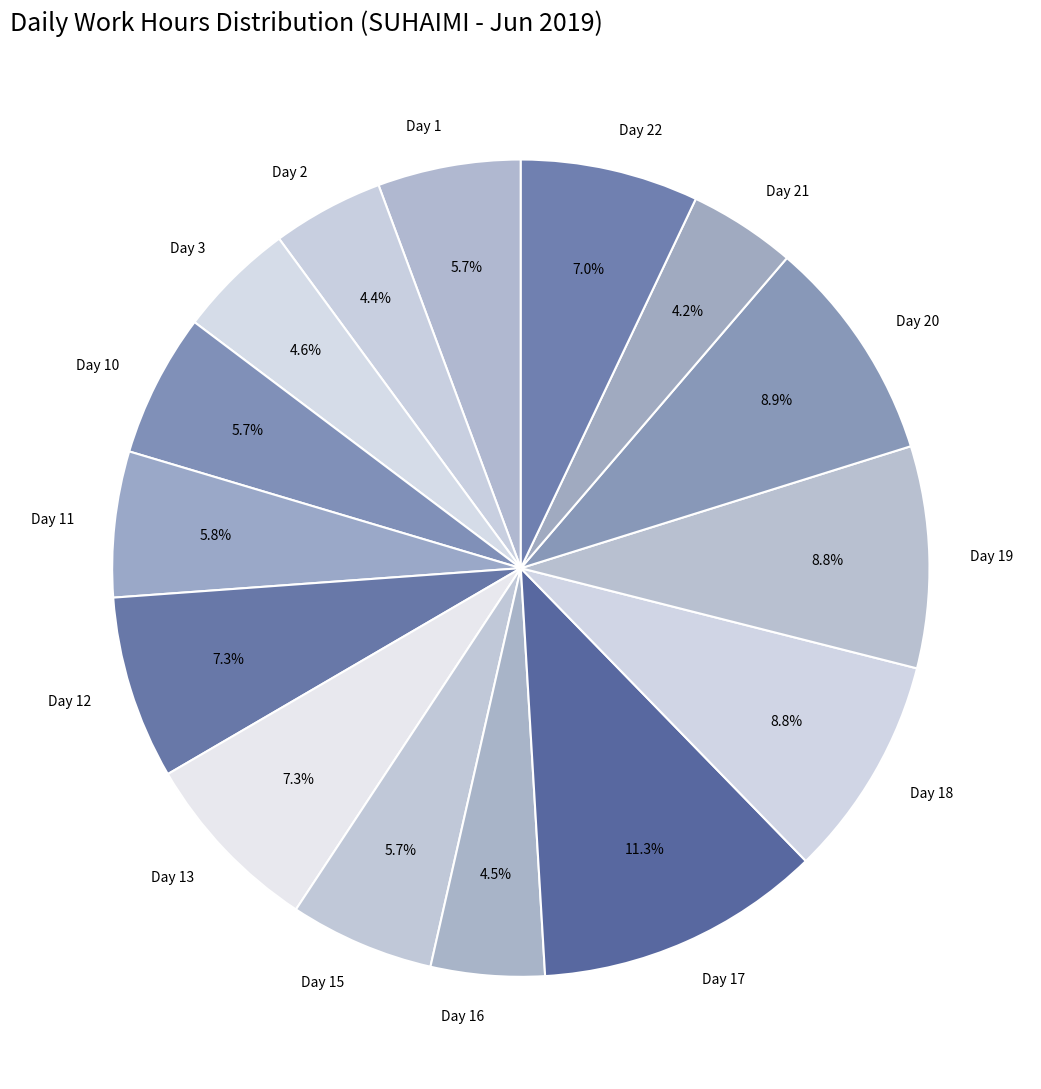

How much of the chart is everything except Day 1?

94.3%